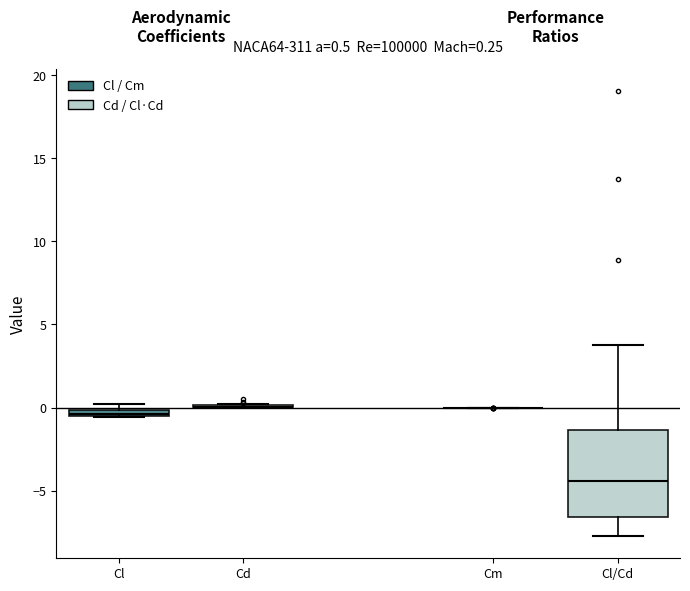

Which box is the tallest, from its lower edge to its upper edge?

Cl/Cd